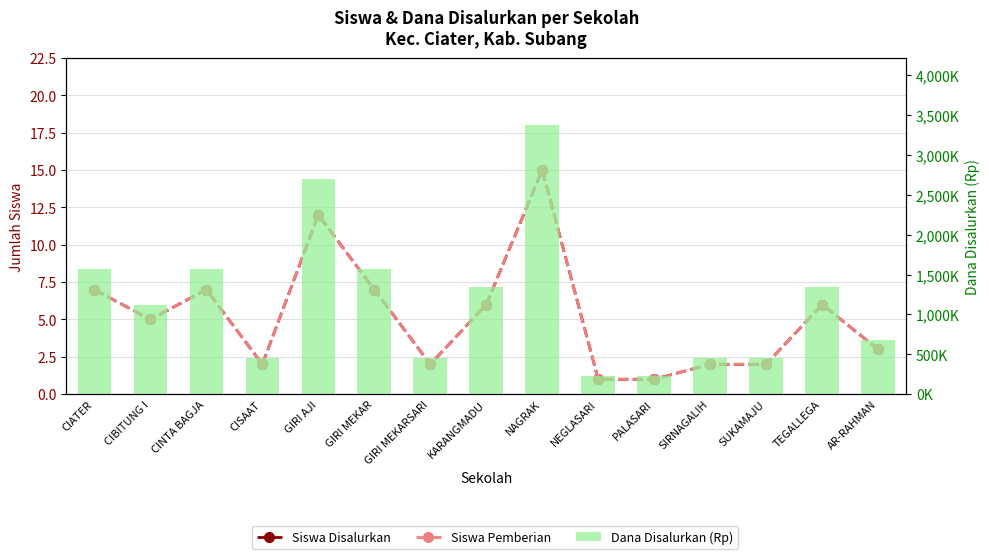

What is the difference between the Siswa Pemberian values at SIRNAGALIH and CIATER?

5